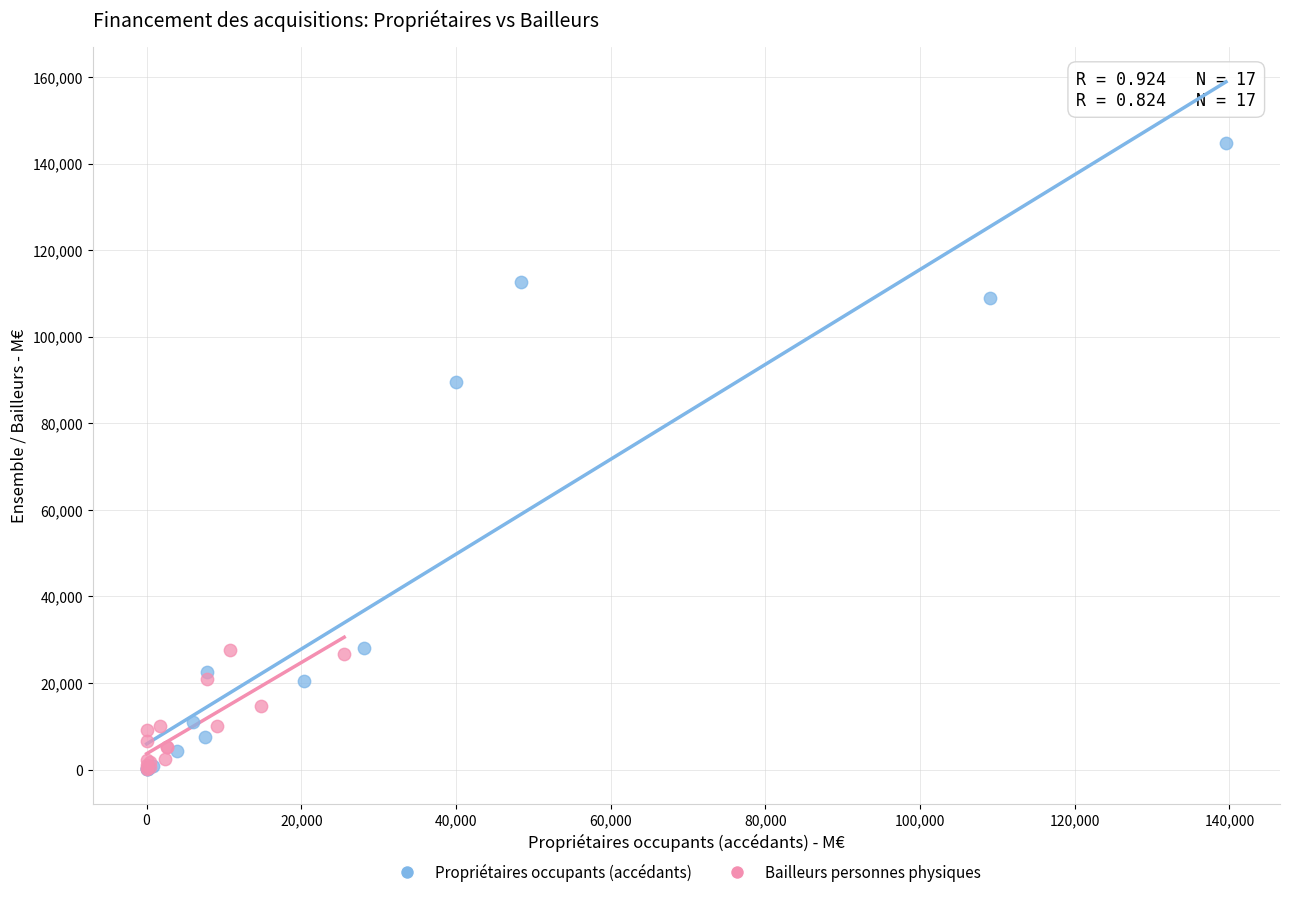

Which series reaches the maximum Y coordinate?

Propriétaires occupants (accédants)